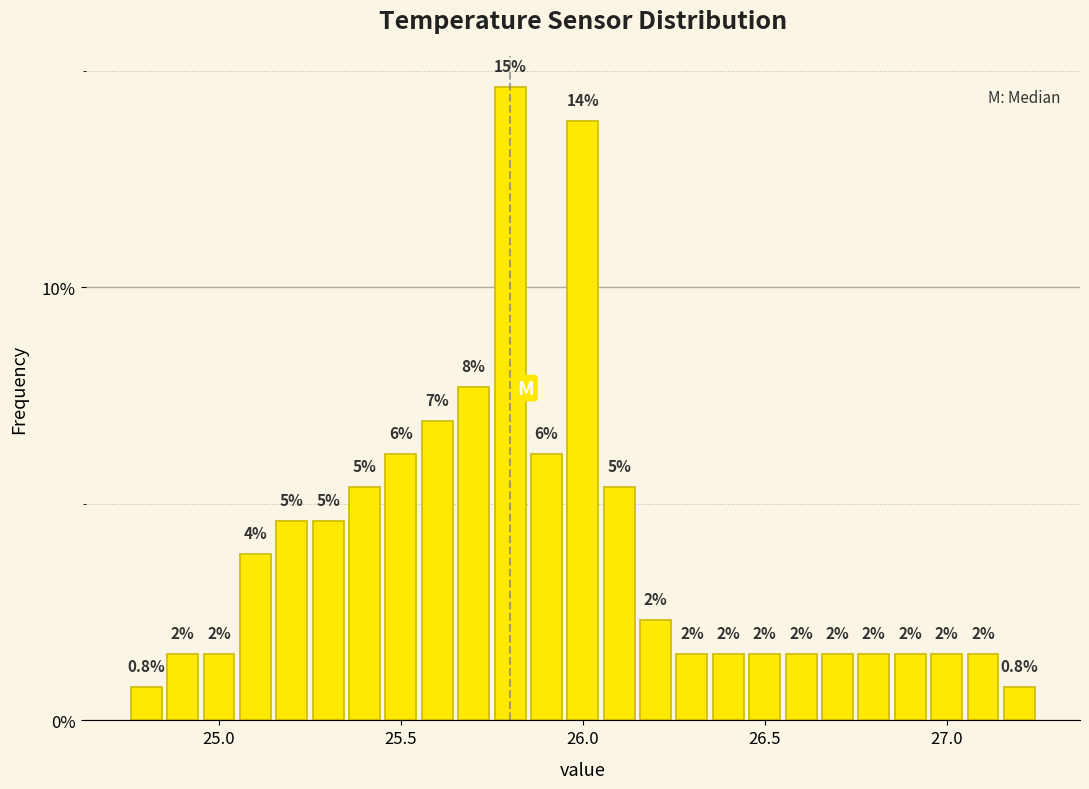

Read against the x-axis, roughly where is the centre of the tallest bar?

25.80